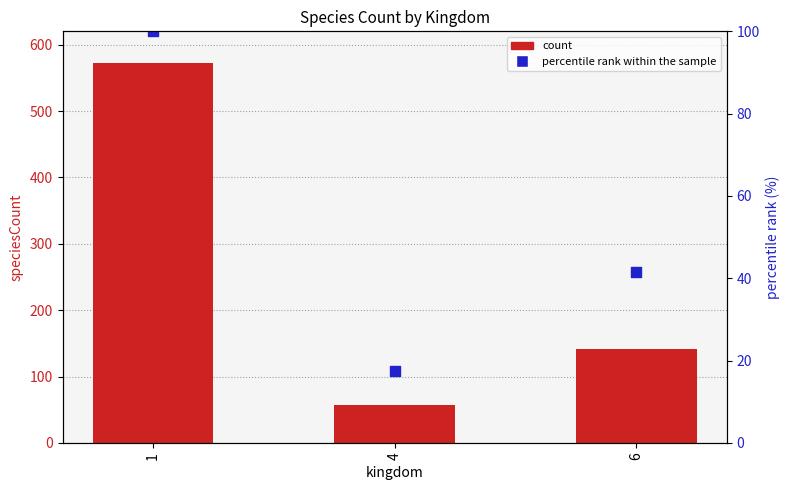

At how many categories does at least one series exceed 245?

1